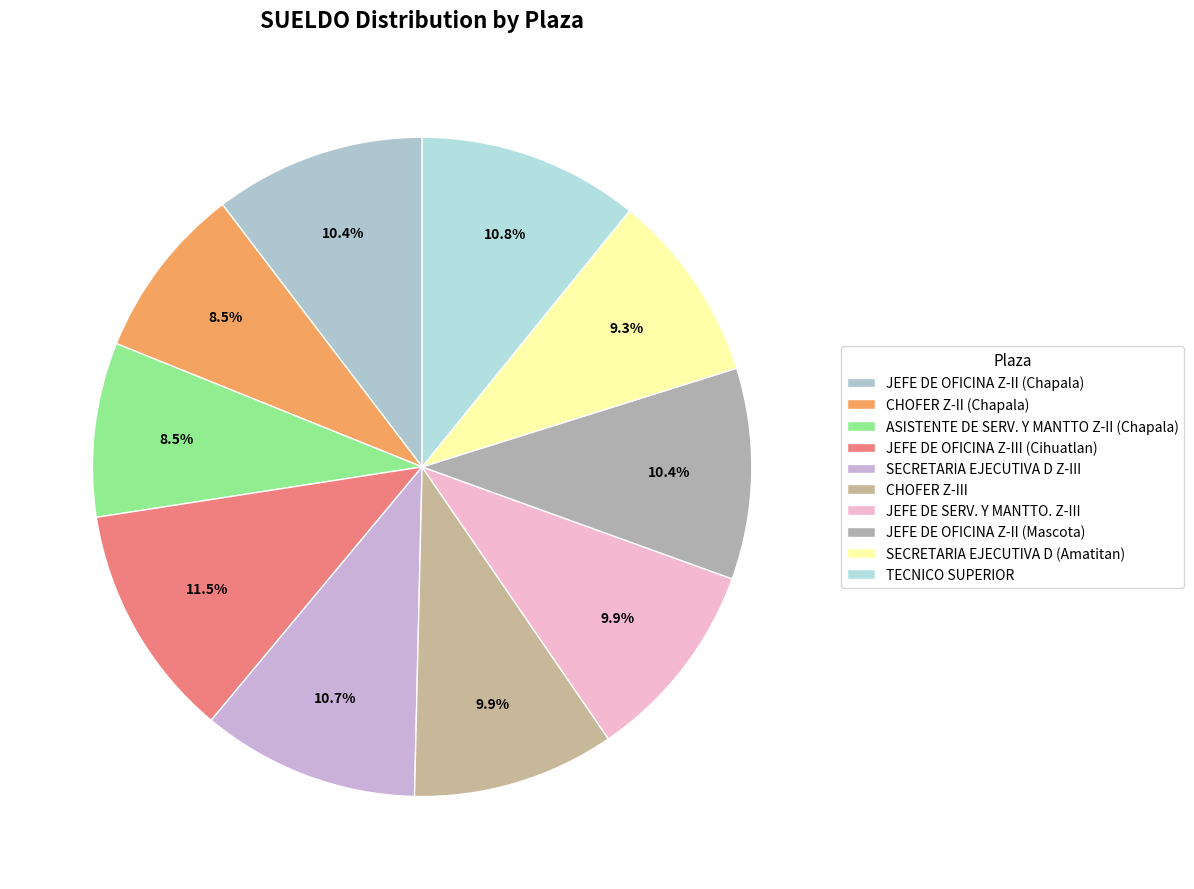

Approximately how many times larger is the value at JEFE DE SERV. Y MANTTO. Z-III compared to JEFE DE OFICINA Z-III (Cihuatlan)?

0.9